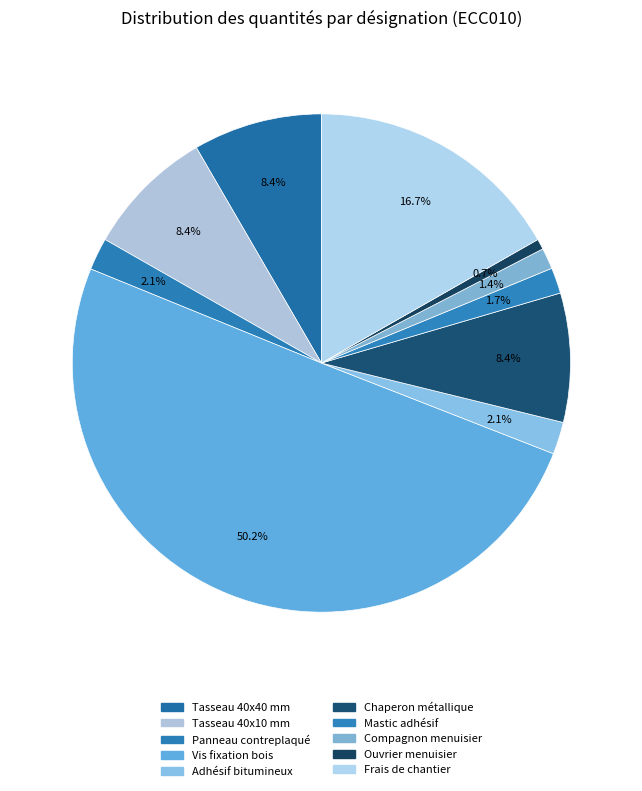

How many segments does this pie chart have?

10